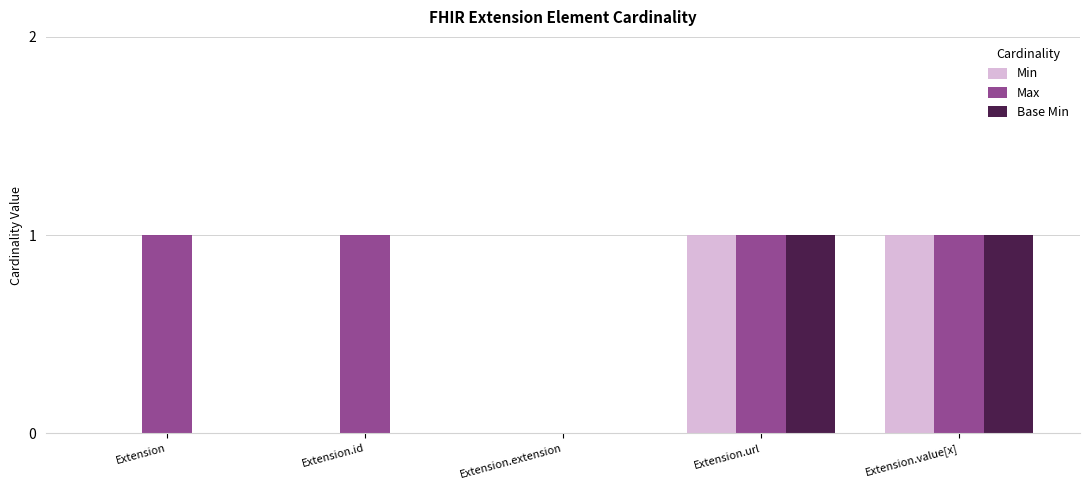

What is the average value of the Max series?

1